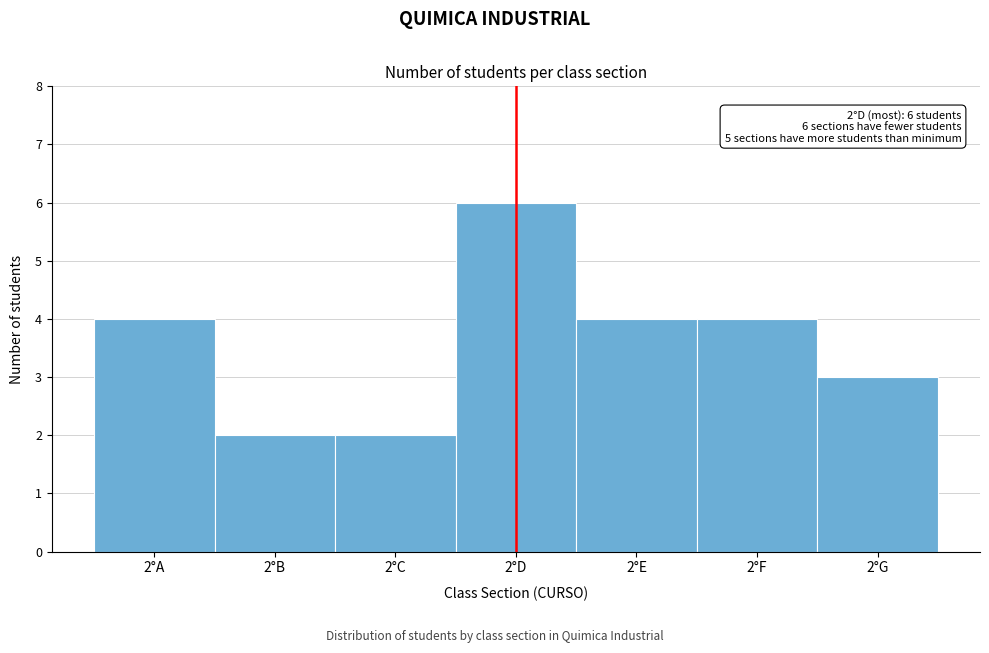

Reading left to right, transcribe all the data shown in this chart.

4	2	2	6	4	4	3